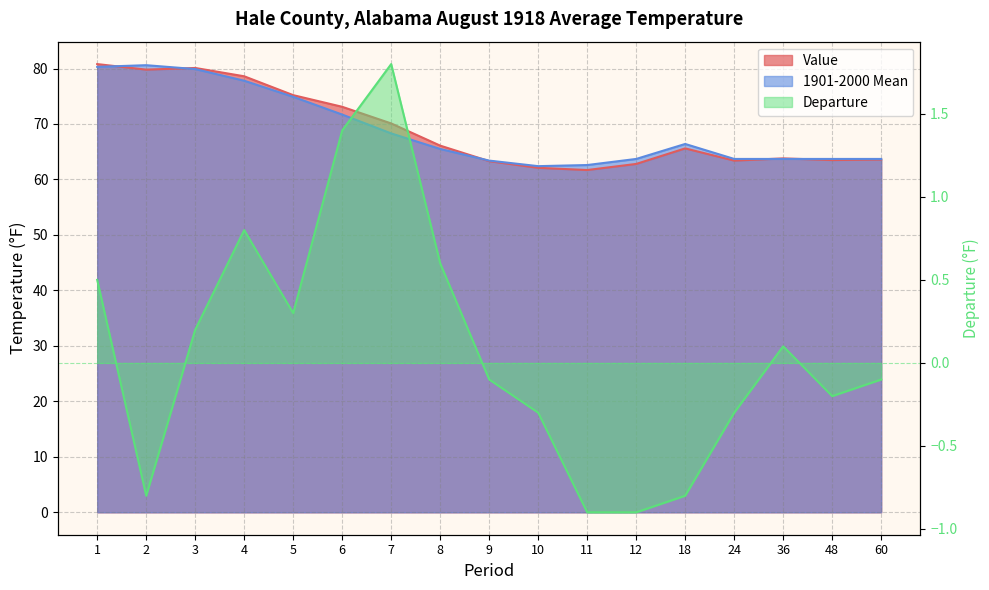

What is the value of the Departure point at the 4th from the left?

0.8